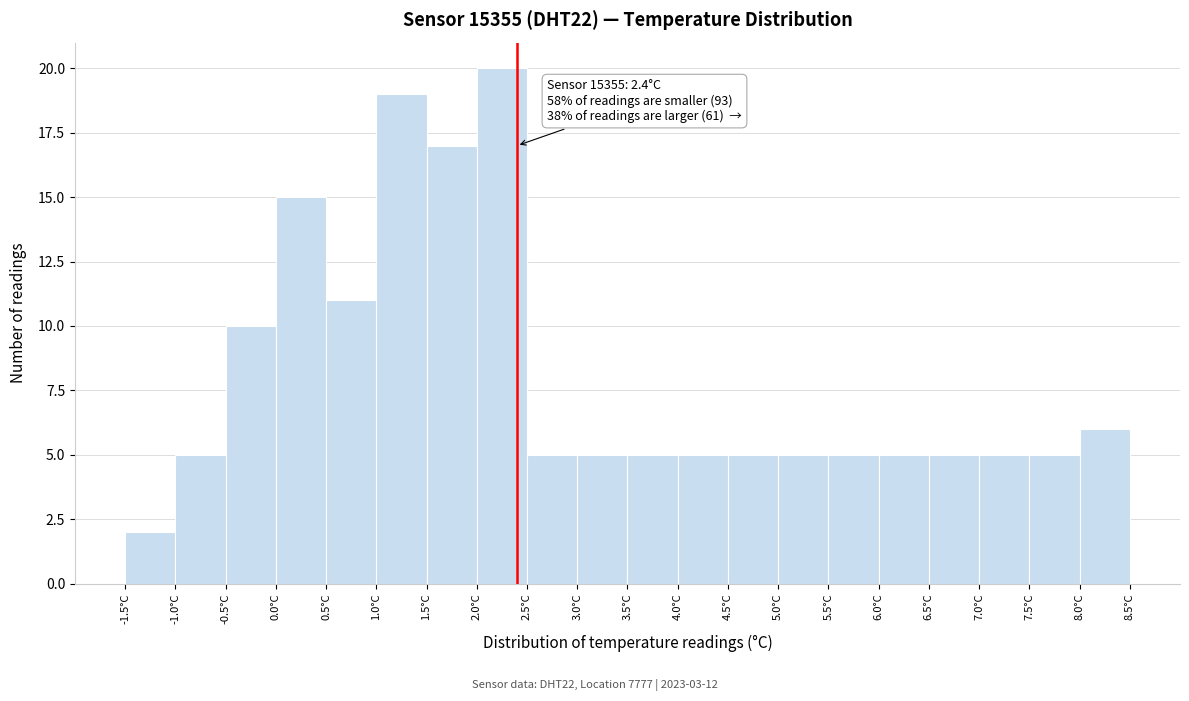

Over which range of the x-axis is the bar tallest?

2.0 to 2.5